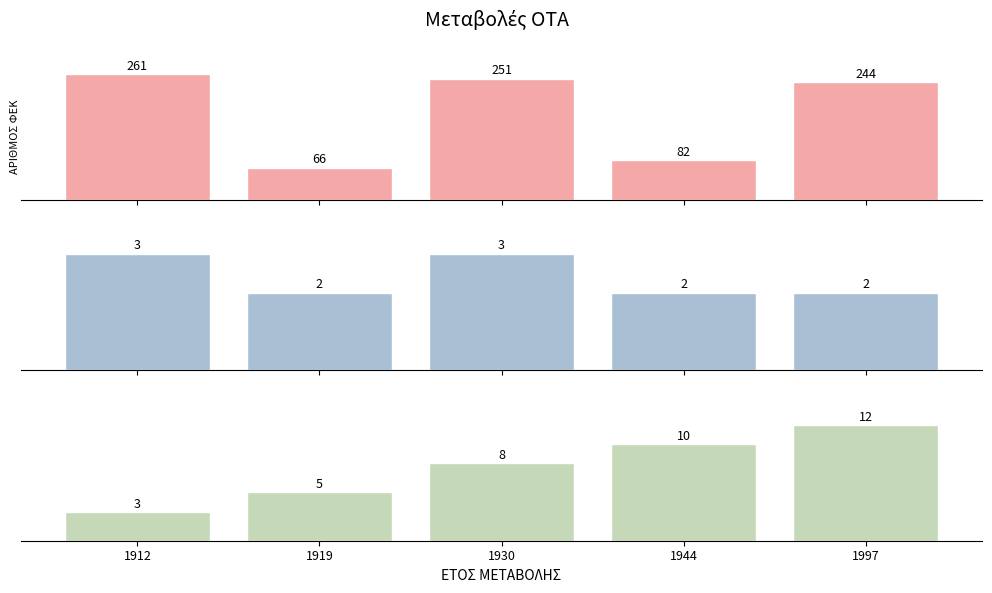

Count the Συνολικά values in the range 5 to 10.

3